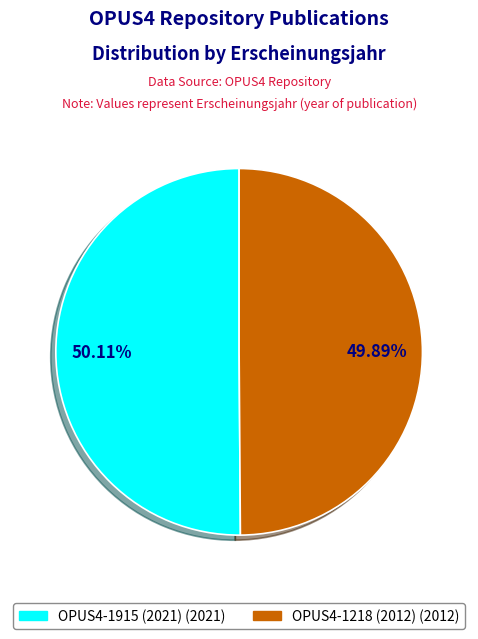

Count the number of slices in the pie.

2